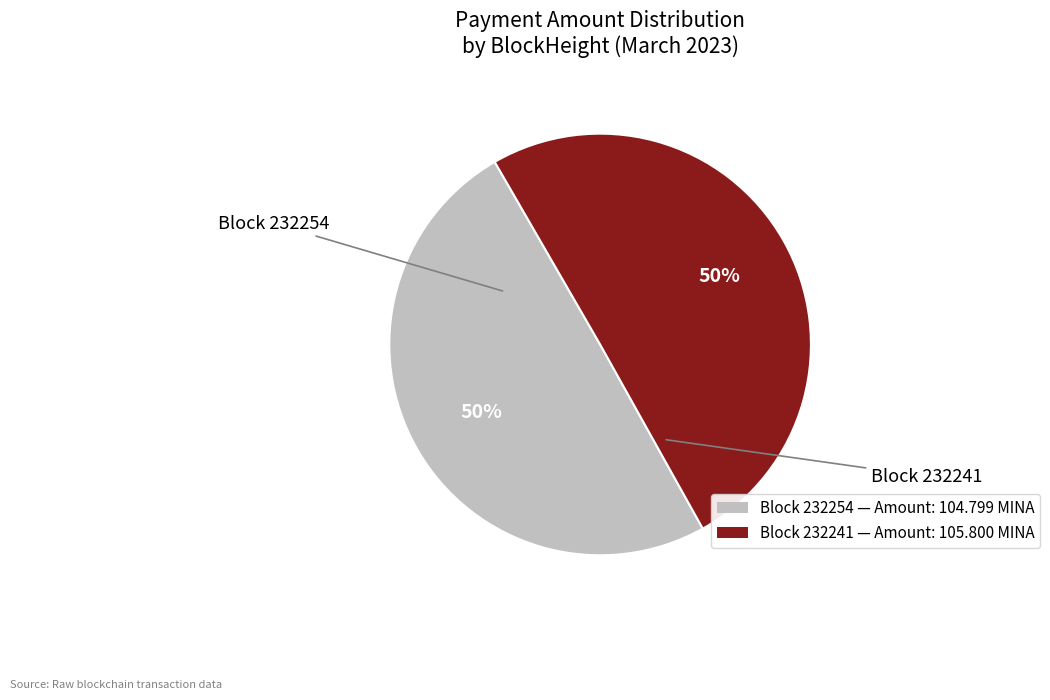

To the nearest percent, what is the average slice percentage?

50%